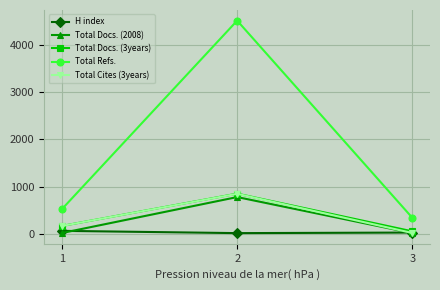

At which label does Total Cites (3years) reach its minimum?

3